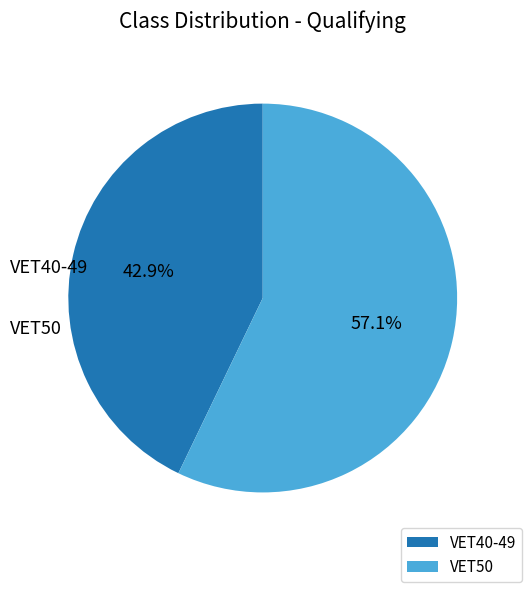

Combined, do VET50 and VET40-49 account for over 50%?

Yes